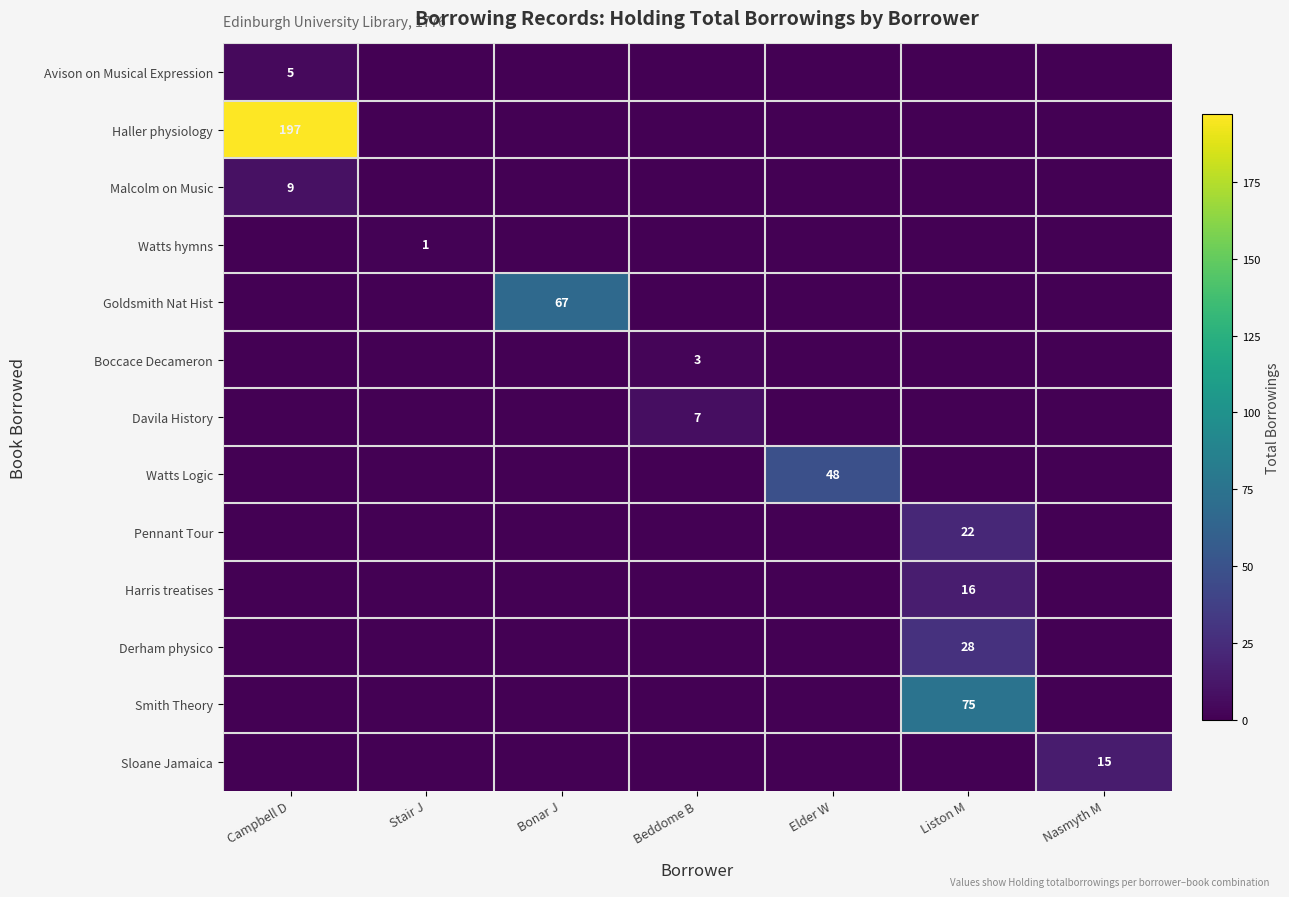

At how many categories does at least one series exceed 64?

3